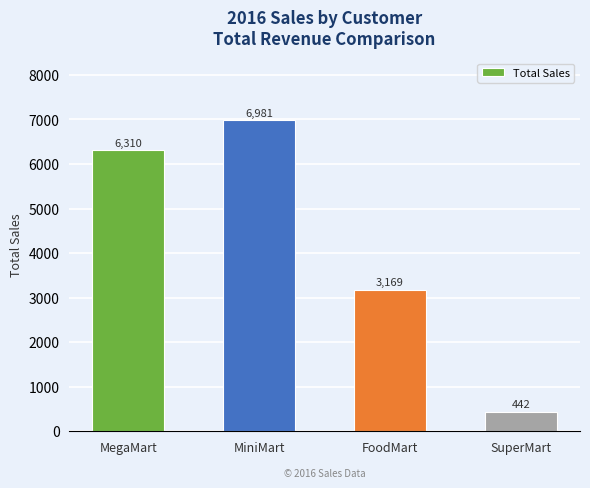

What is the ratio of the value at FoodMart to the value at SuperMart?

7.2